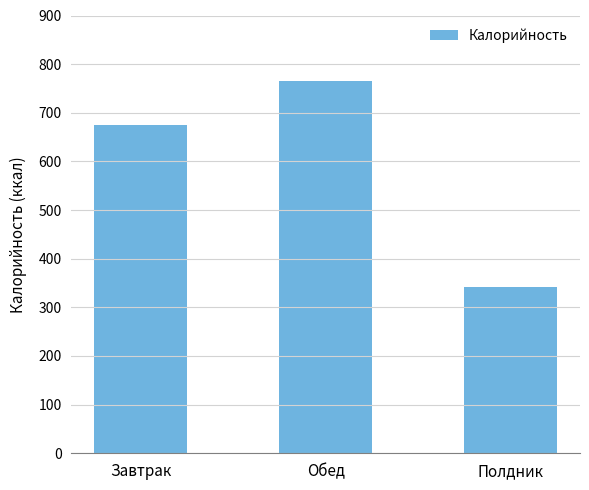

Rank the categories by value from highest to lowest.

Обед, Завтрак, Полдник